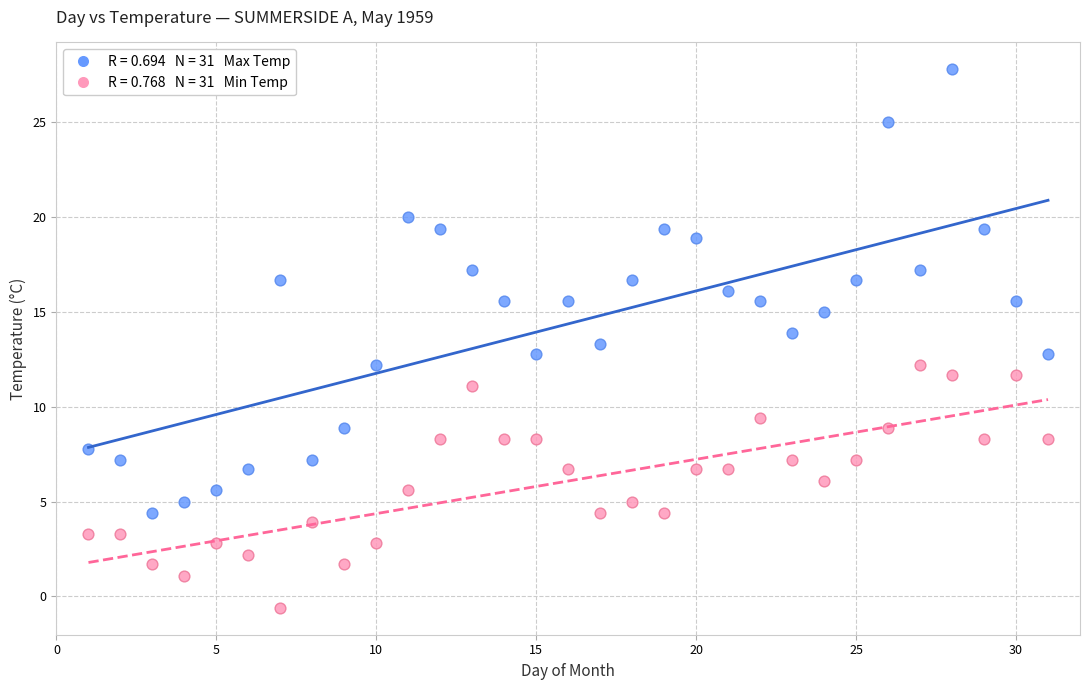

Across all data points, what is the range of X values (max minus min)?

30.0